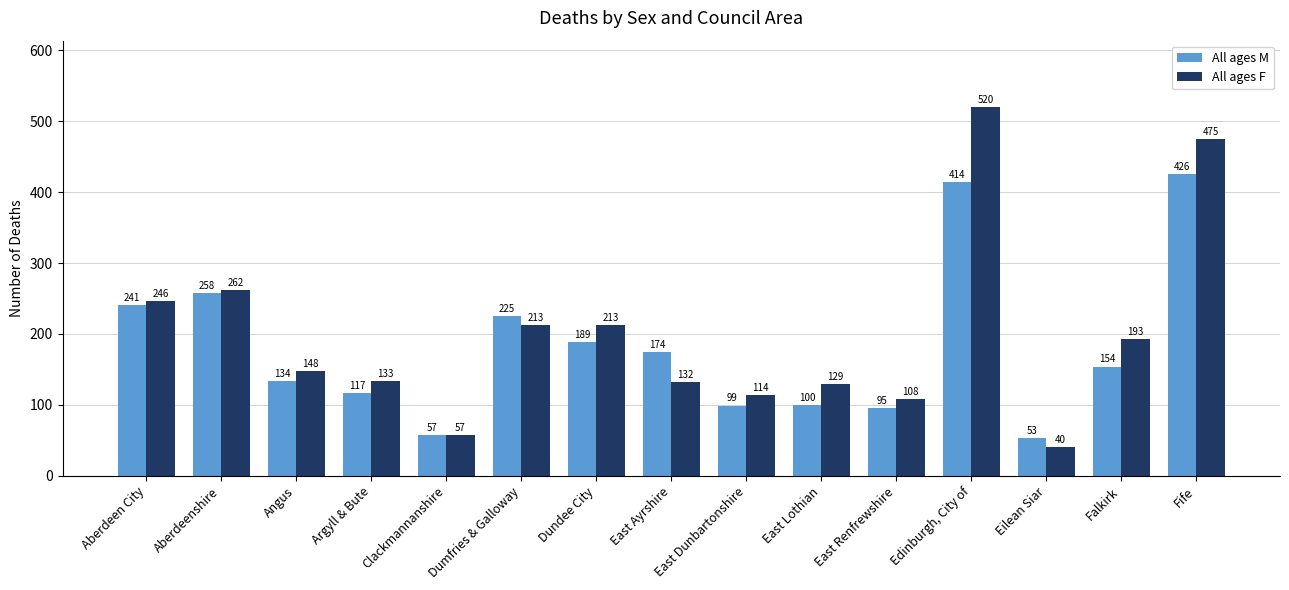

What is the label of the 15th bar from the right?

Aberdeen City